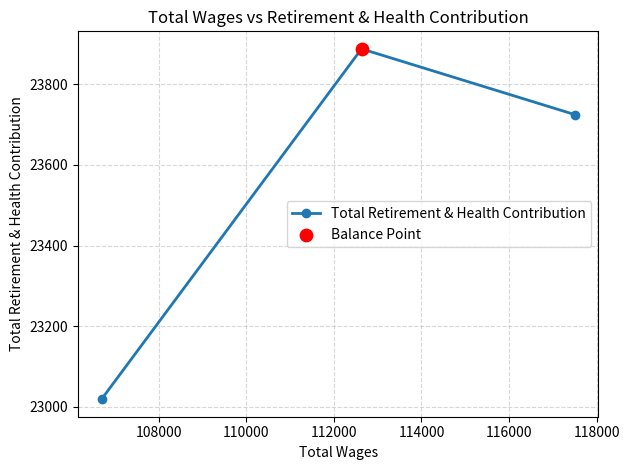

What is the difference between the maximum and minimum values?

869